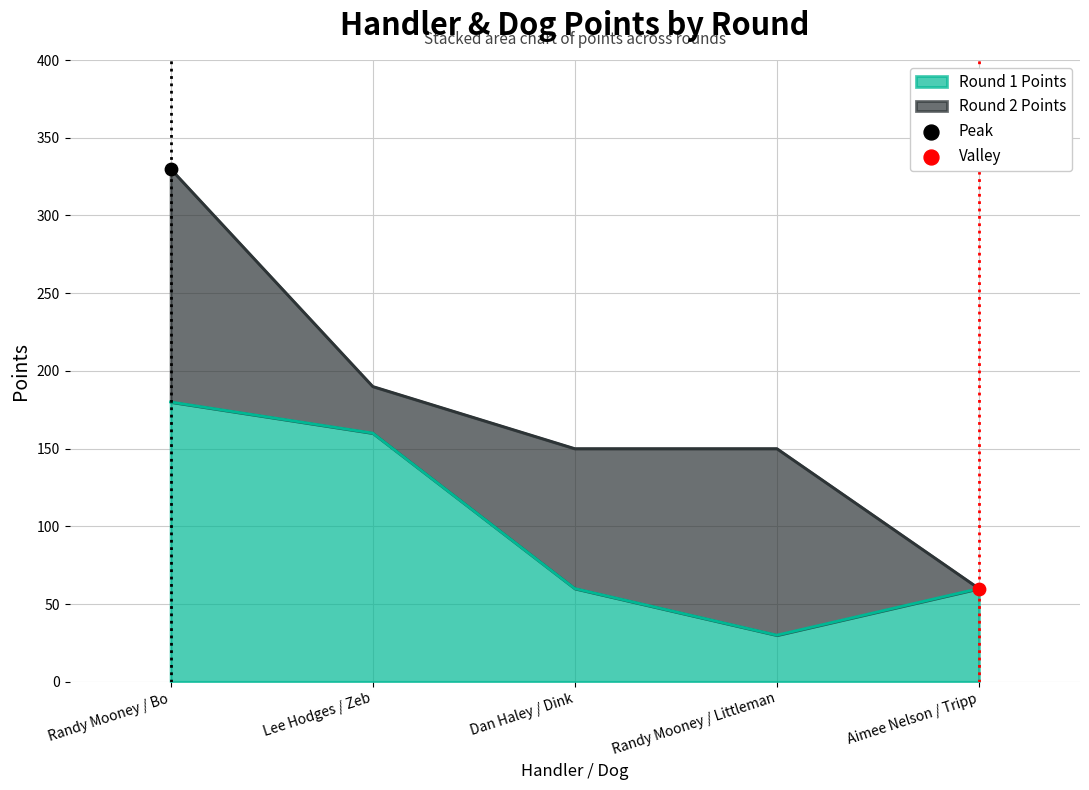

Which category has the highest value in the Round 1 Points series?

Randy Mooney / Bo